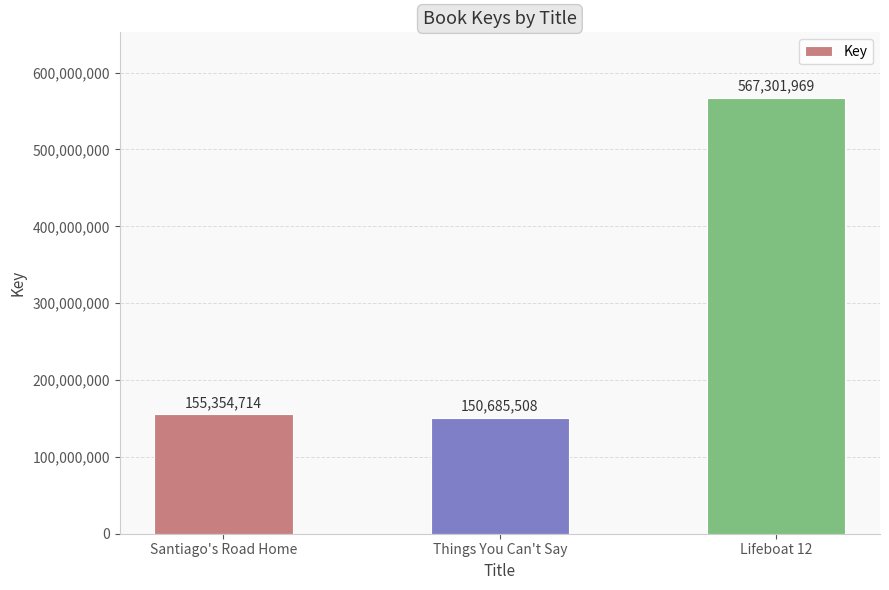

The chart shows a value of 831124227 at Lifeboat 12. True or false?

False